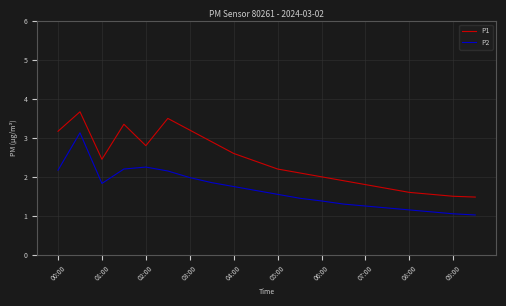

What is the maximum value shown in the chart?

3.7